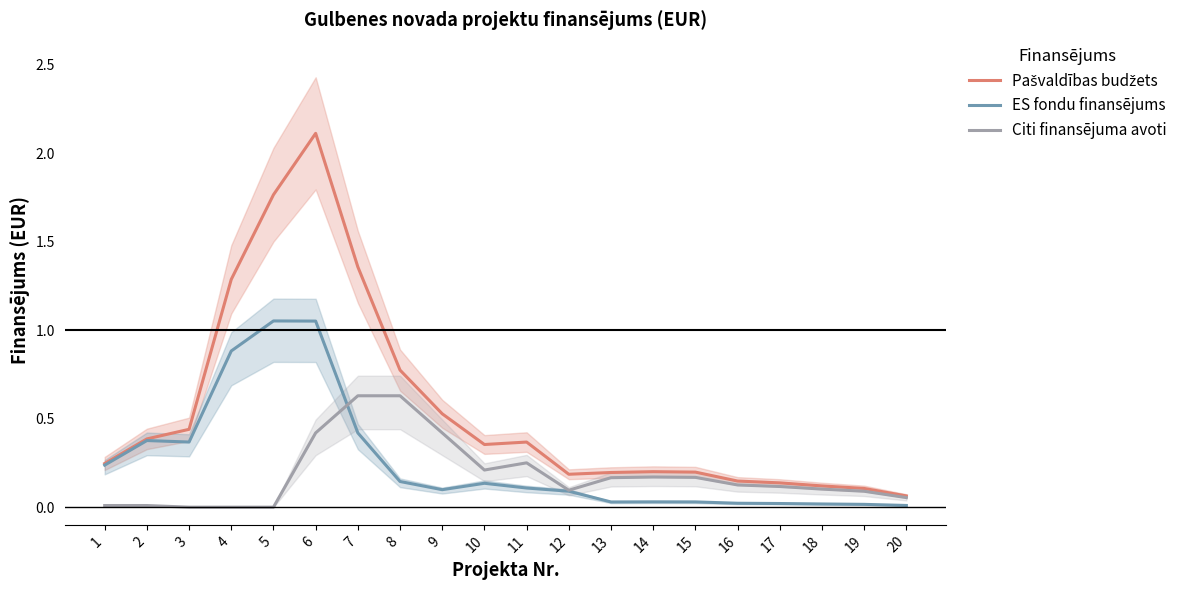

What are all the series names shown in the legend?

Pašvaldības budžets, ES fondu finansējums, Citi finansējuma avoti